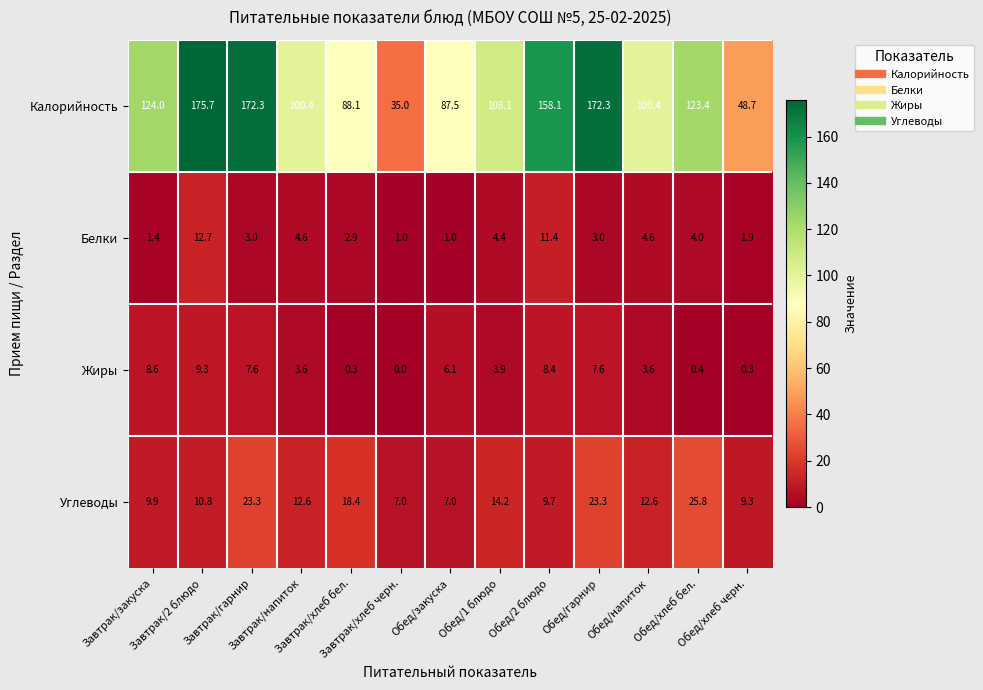

Which series has the largest total across all categories?

Калорийность